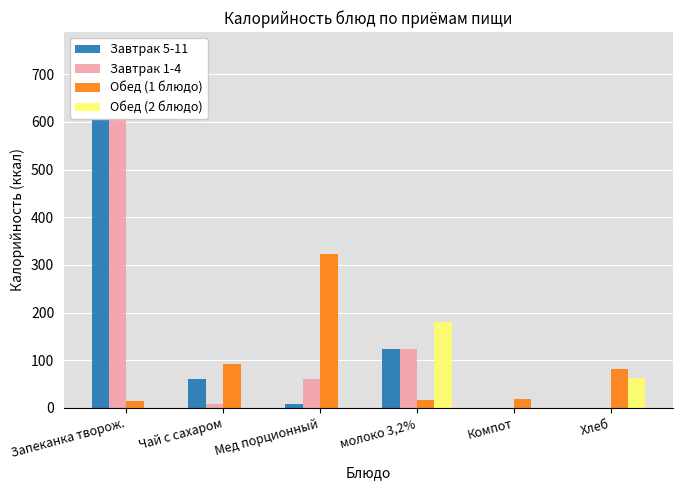

Rank the series at Компот from highest to lowest value.

Обед (1 блюдо), Завтрак 5-11, Завтрак 1-4, Обед (2 блюдо)